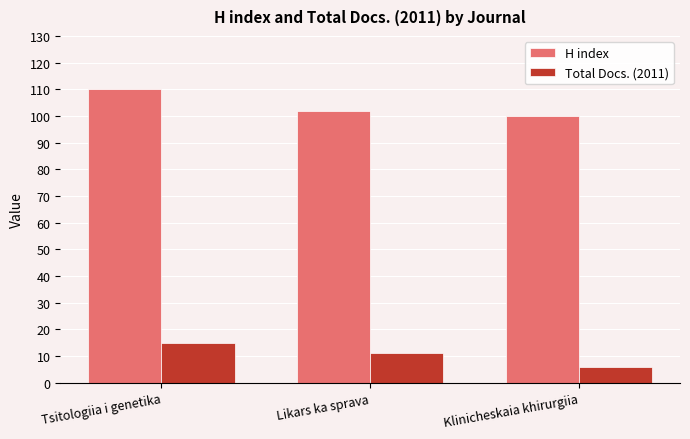

Which series has the largest total across all categories?

H index